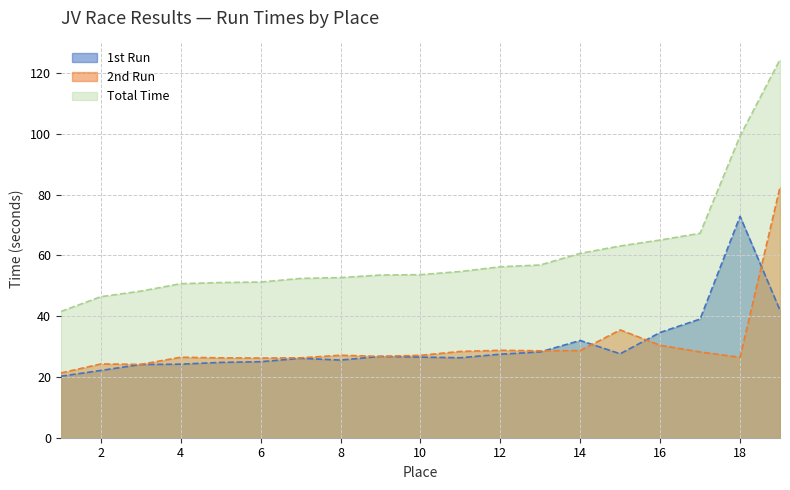

What is the lowest value of the 2nd Run series?

21.3